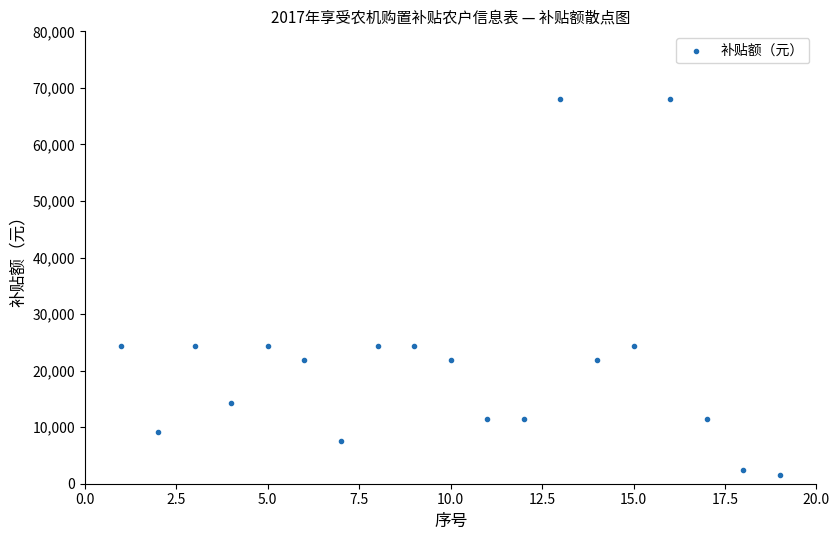

What is the range of X values (max minus min)?

18